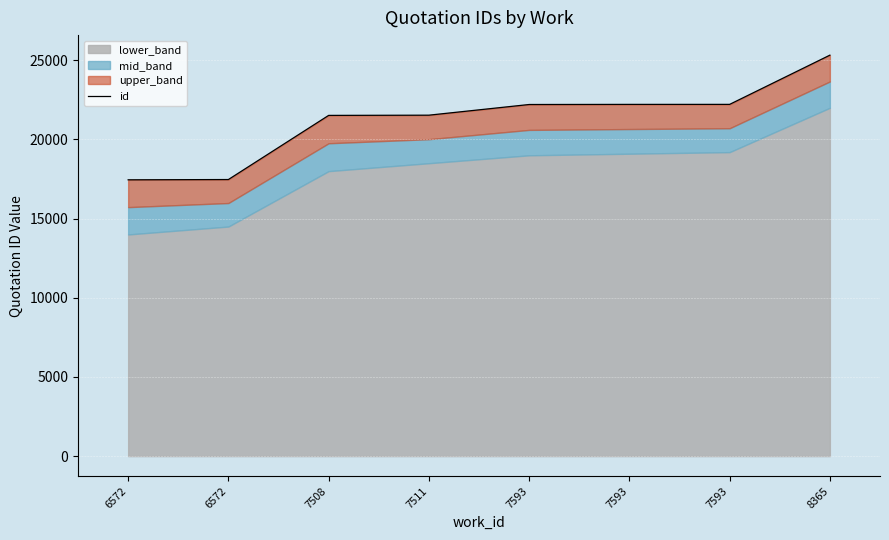

Reading right to left, list all the values displayed in this chart.

8365=25325	7593=22216	7593=22215	7593=22208	7511=21534	7508=21520	6572=17469	6572=17451